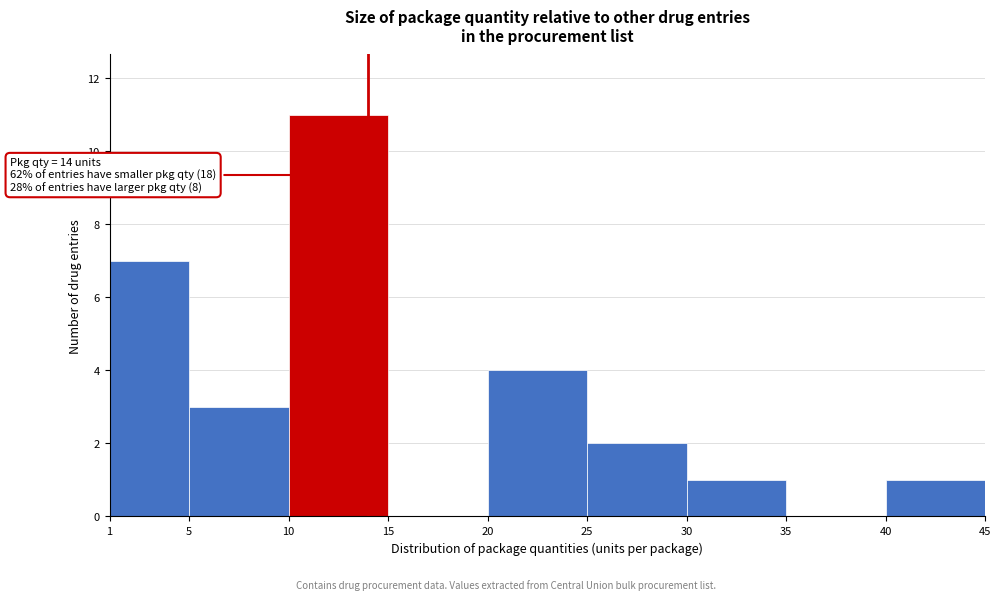

Over which range of the x-axis is the bar tallest?

10 to 15